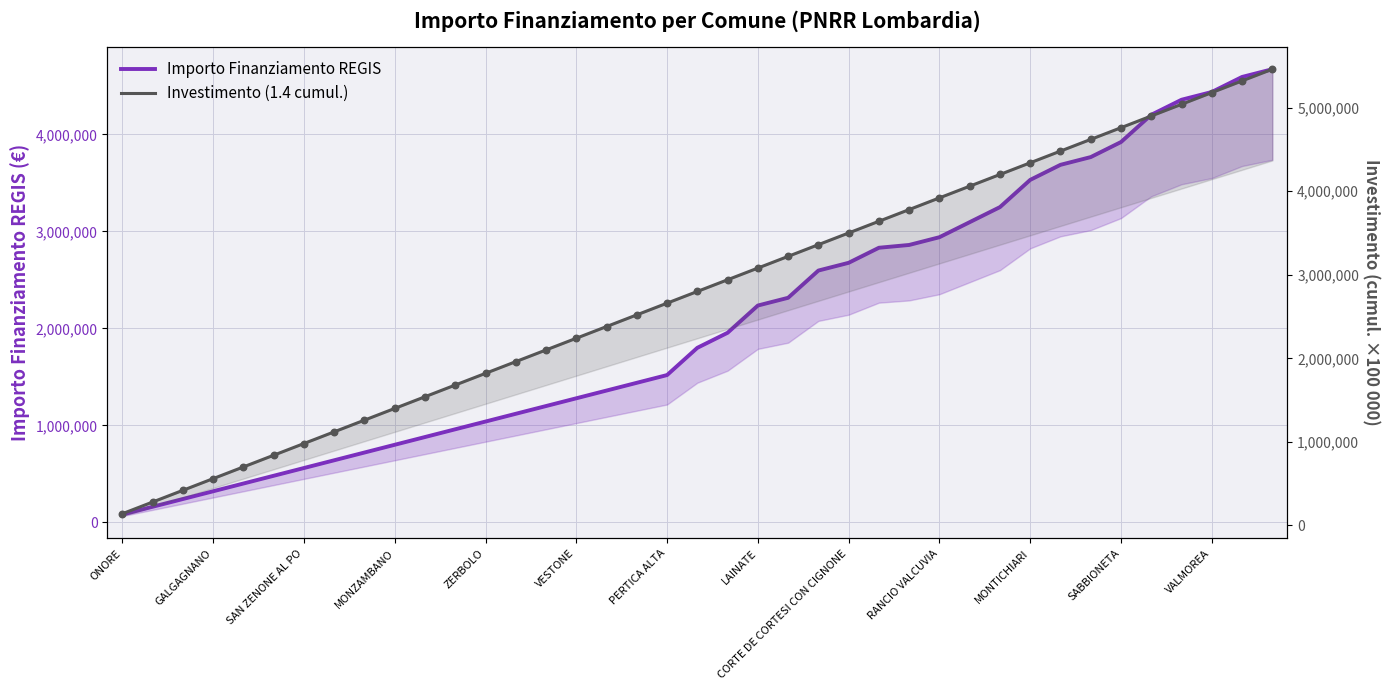

At how many categories does at least one series exceed 852576?

33